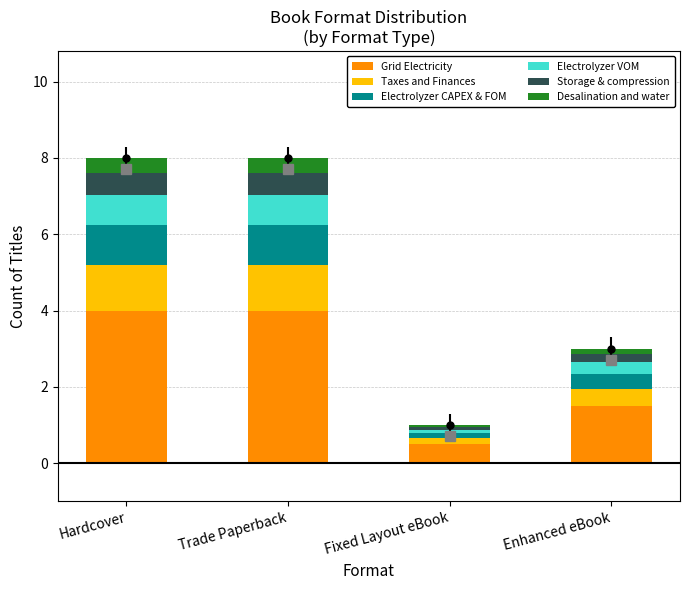

What is the minimum value for Grid Electricity?

0.5